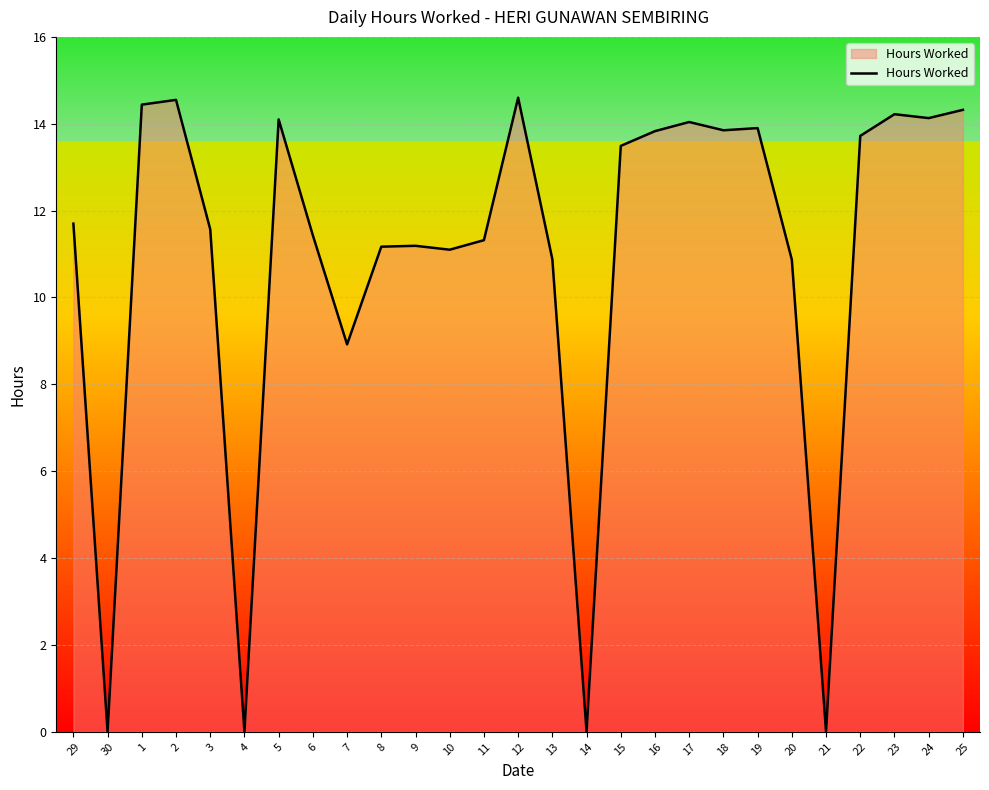

How many lines are shown in the chart?

1